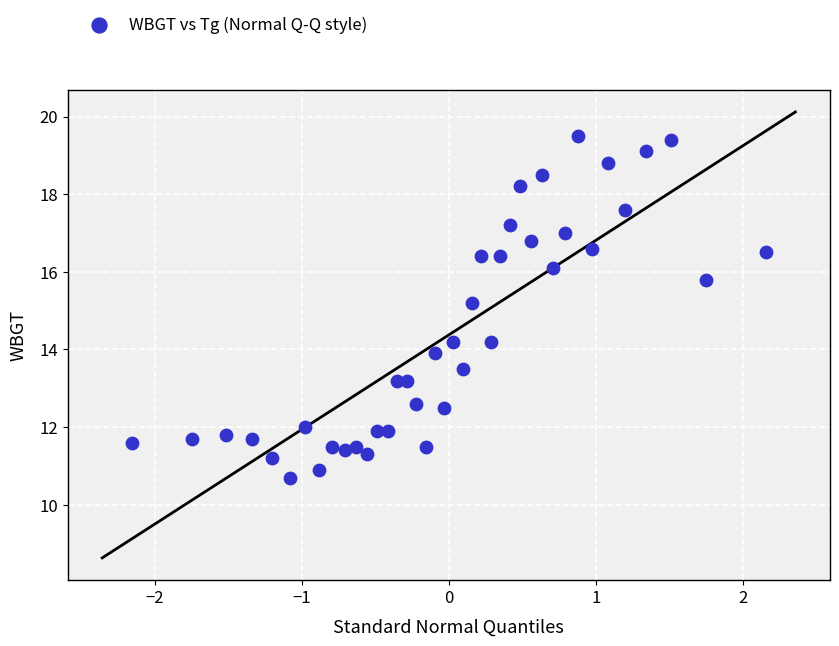

What Y value in the scatter plot is closest to 15?

15.2